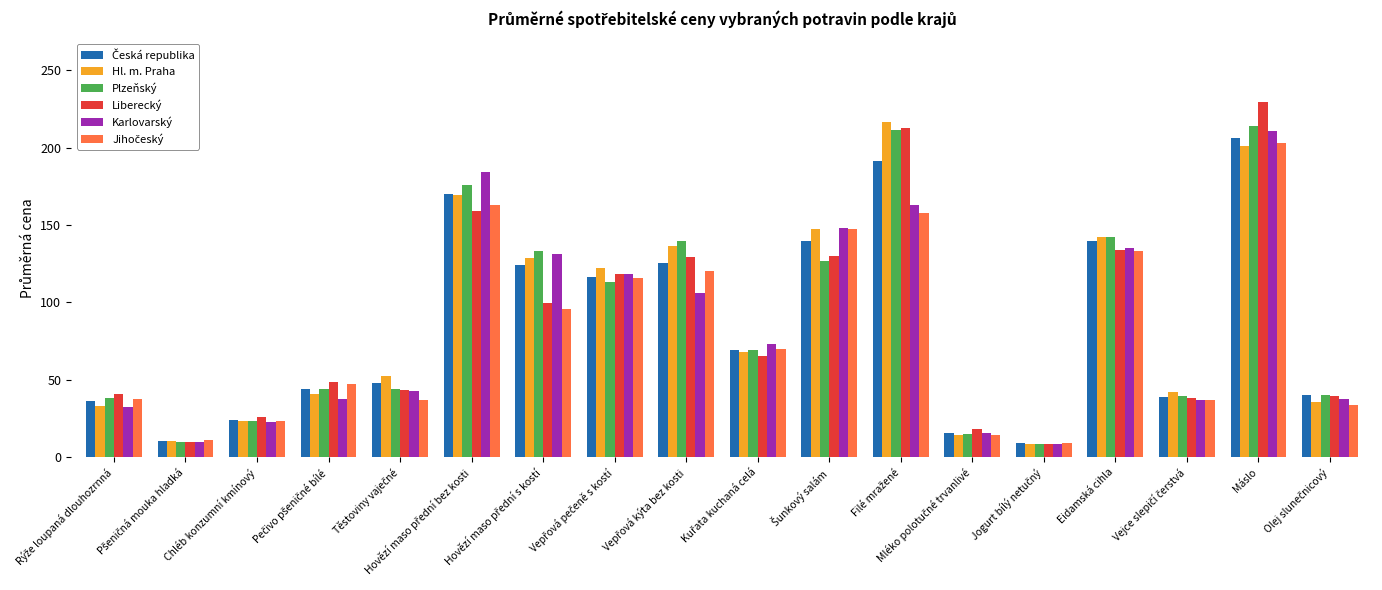

At which category does the chart reach its peak across all series?

Máslo